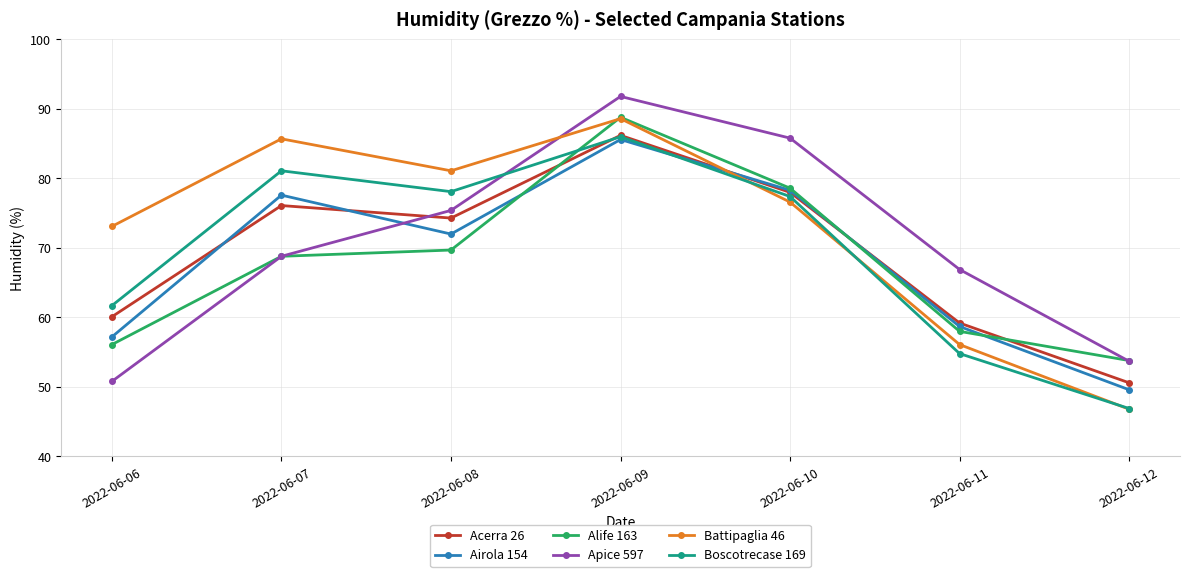

Which series changed the most between 2022-06-06 and 2022-06-08?

Apice 597